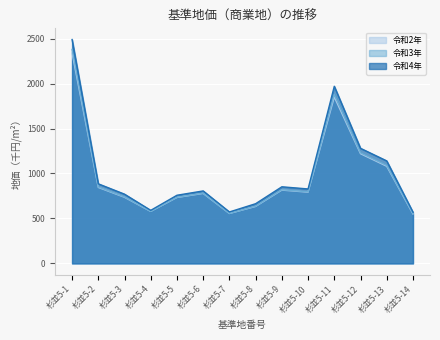

Count the number of data series in this chart.

3